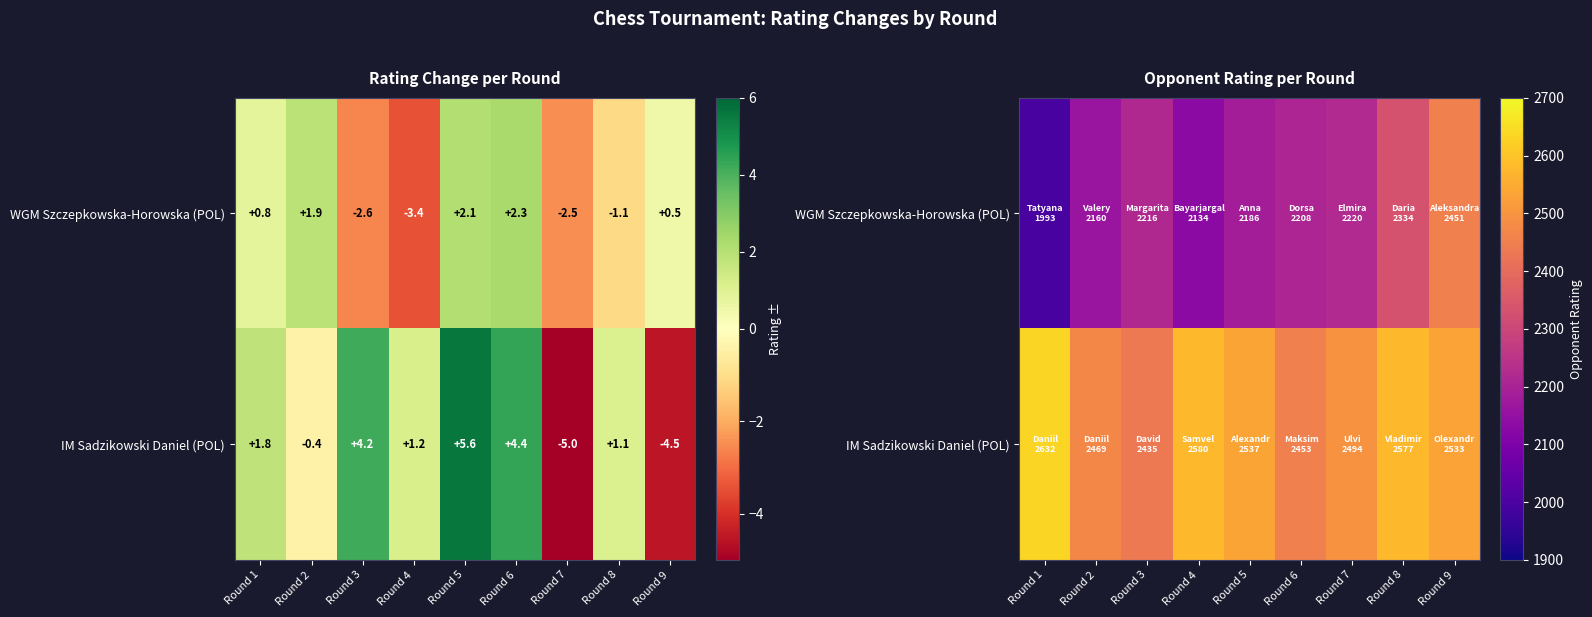

What is the greatest value displayed?

2632